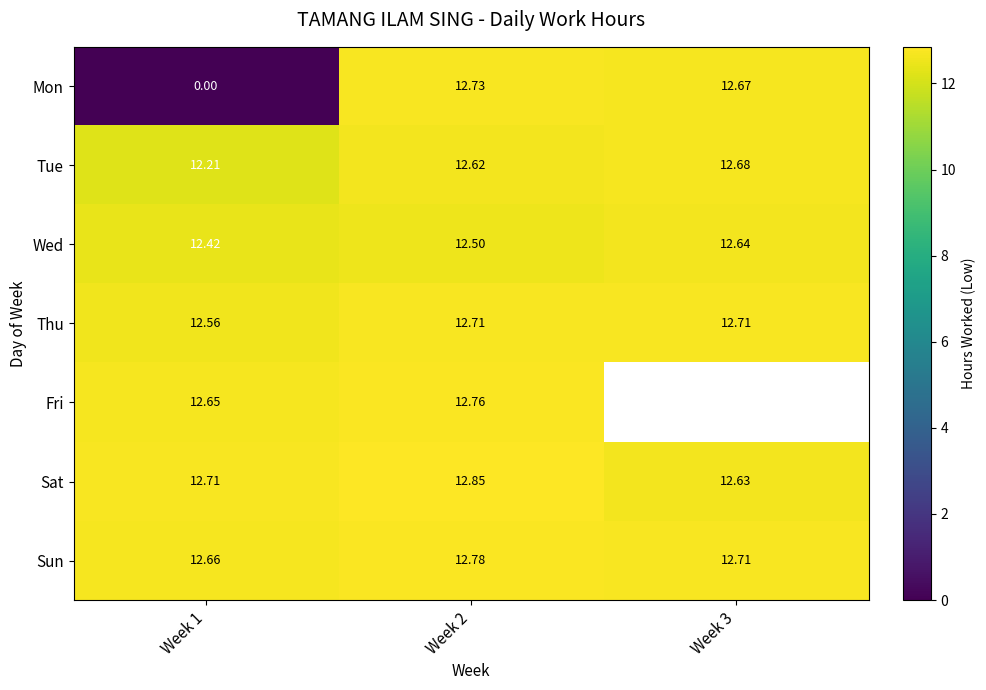

The value of Fri at Week 1 is 12.7. True or false?

True